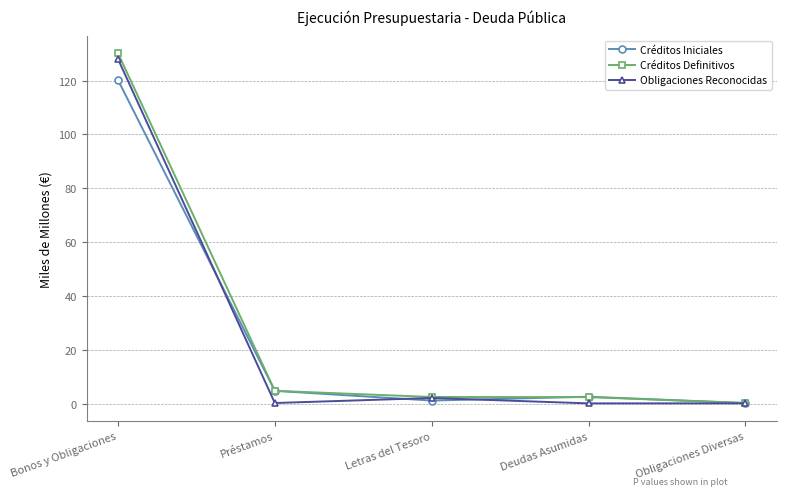

What position from the left is Obligaciones Diversas?

5